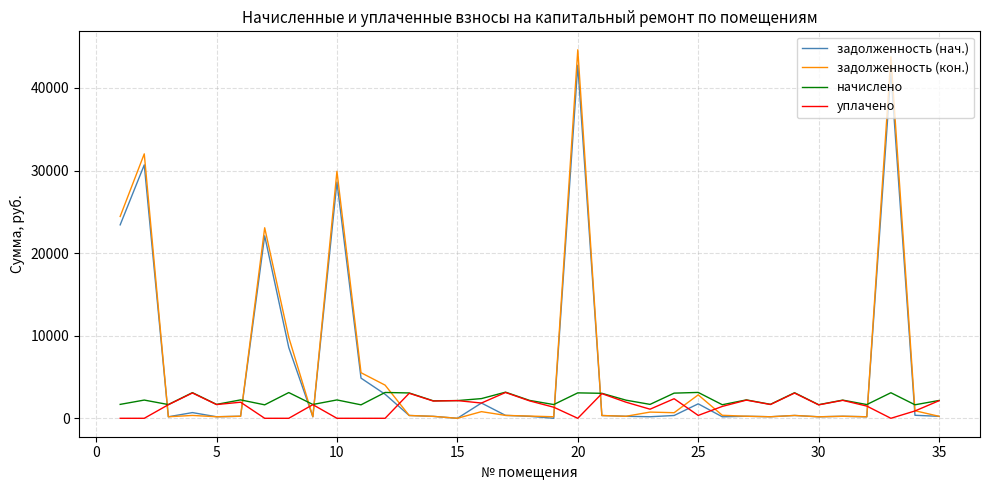

How many series are shown in this chart?

4